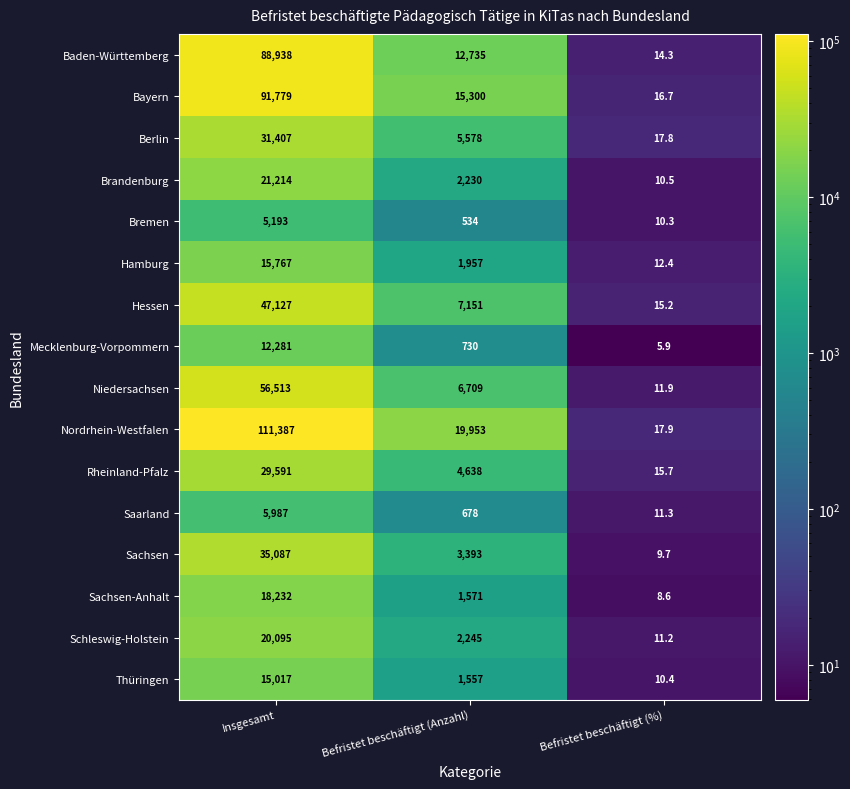

What is the difference between the maximum and minimum values in the Bayern series?

91762.3